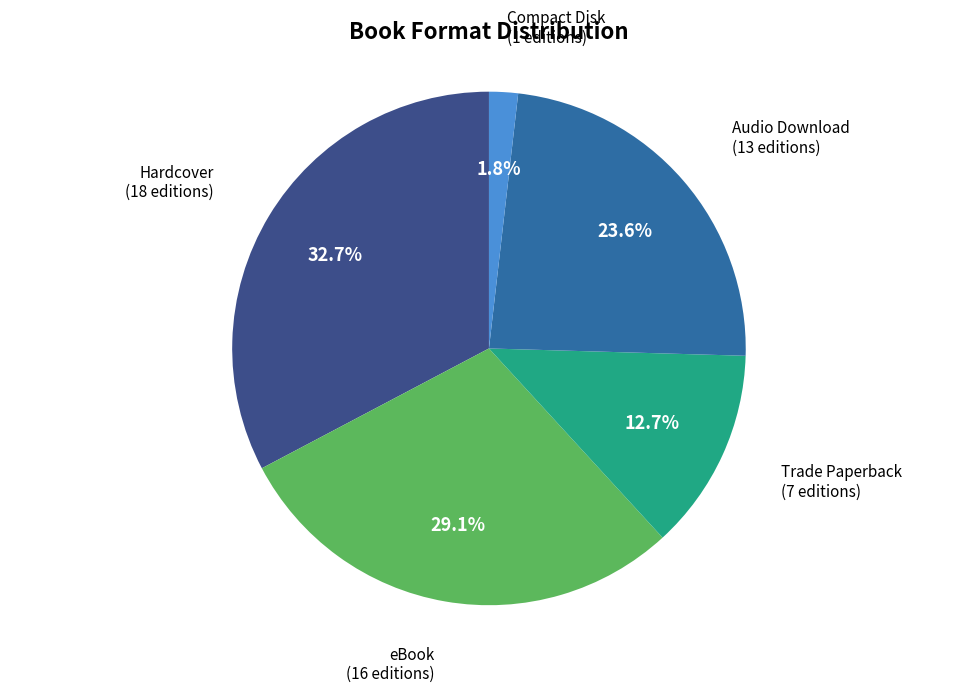

Is there any slice that represents more than half of the pie?

No